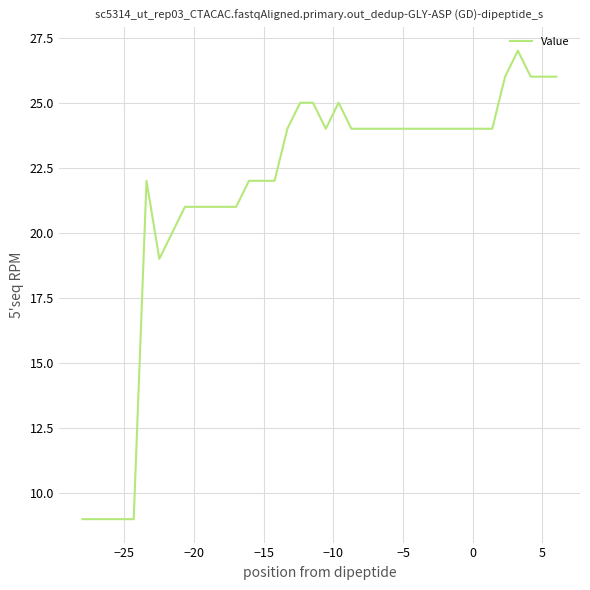

What is the difference between the maximum and minimum values?

18